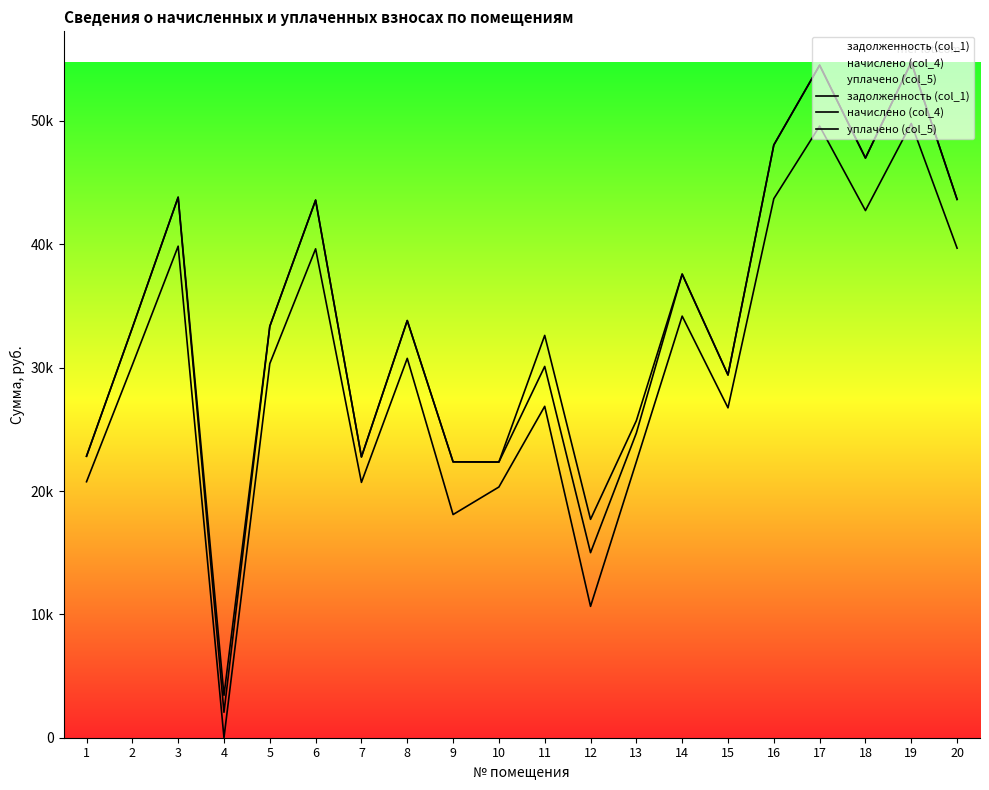

Which has a higher value, 5 or 9?

5